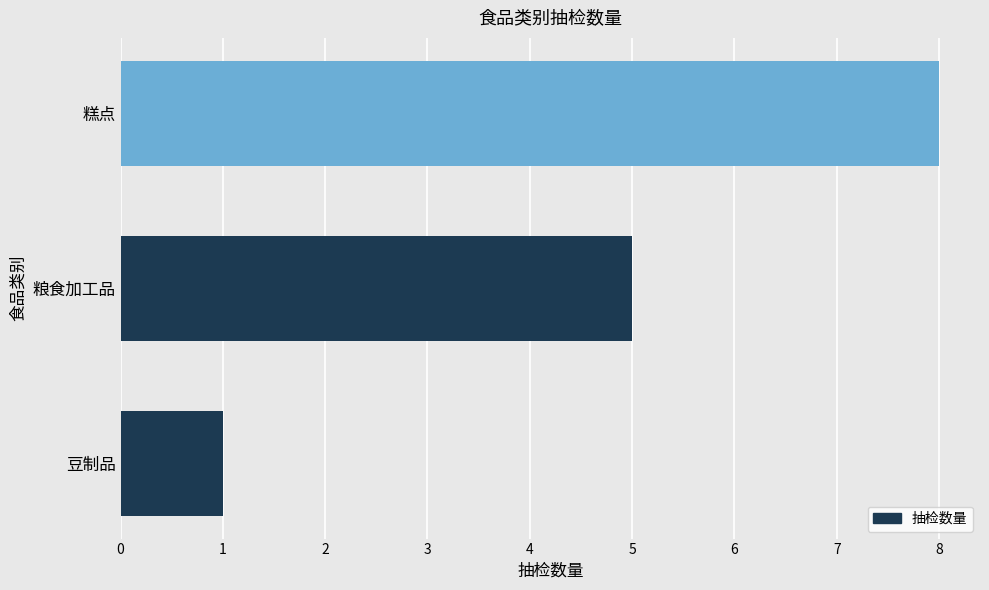

What is the difference between the values at 粮食加工品 and 糕点?

3